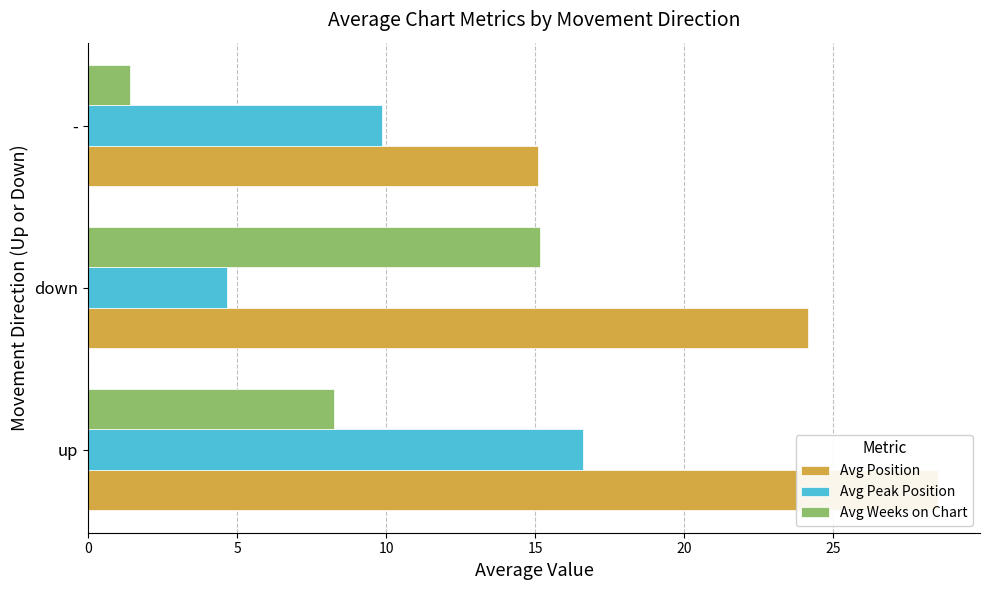

At how many categories does at least one series exceed 19?

2